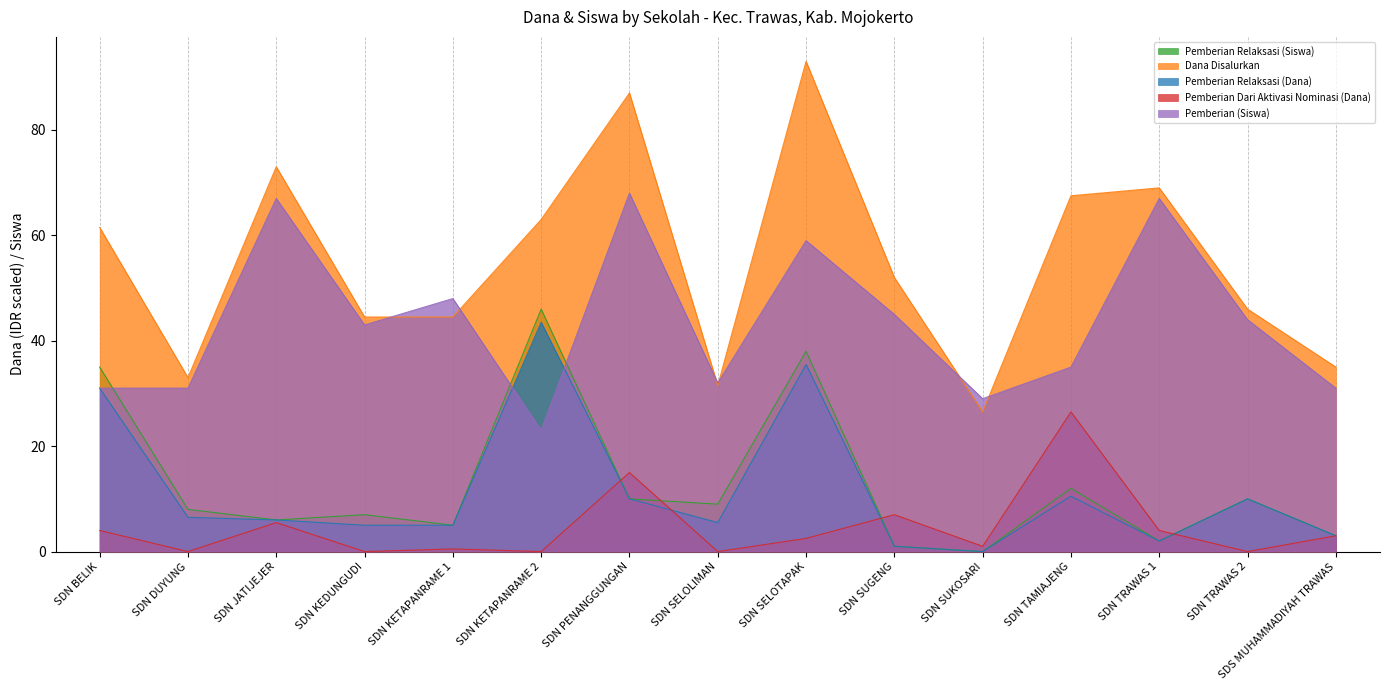

List the labels in order of Pemberian Dari Aktivasi Nominasi (Dana) value, largest first.

SDN TAMIAJENG, SDN PENANGGUNGAN, SDN SUGENG, SDN JATIJEJER, SDN BELIK, SDN TRAWAS 1, SDS MUHAMMADIYAH TRAWAS, SDN SELOTAPAK, SDN SUKOSARI, SDN KETAPANRAME 1, SDN DUYUNG, SDN KEDUNGUDI, SDN KETAPANRAME 2, SDN SELOLIMAN, SDN TRAWAS 2